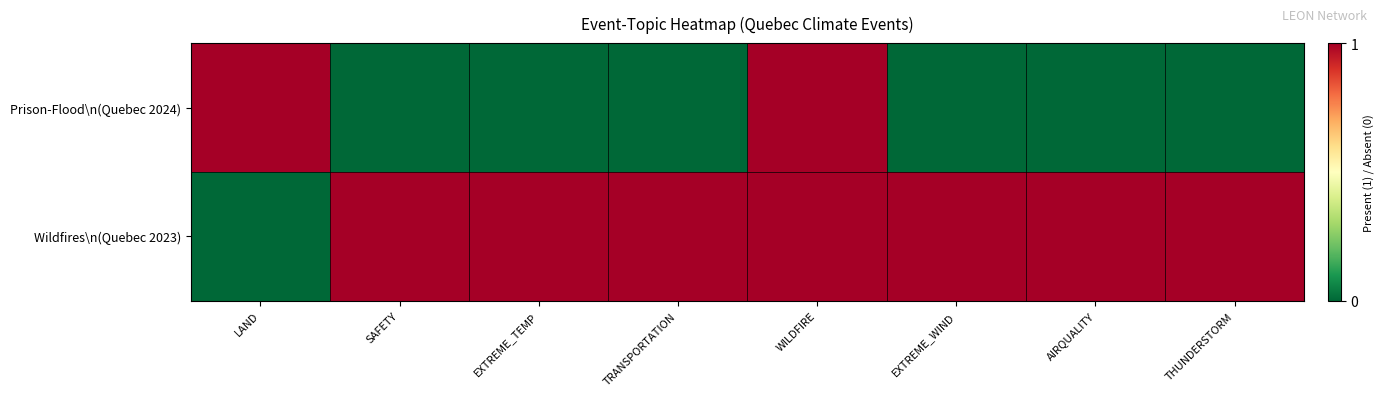

Rank the series at THUNDERSTORM from highest to lowest value.

Wildfires\n(Quebec 2023), Prison-Flood\n(Quebec 2024)